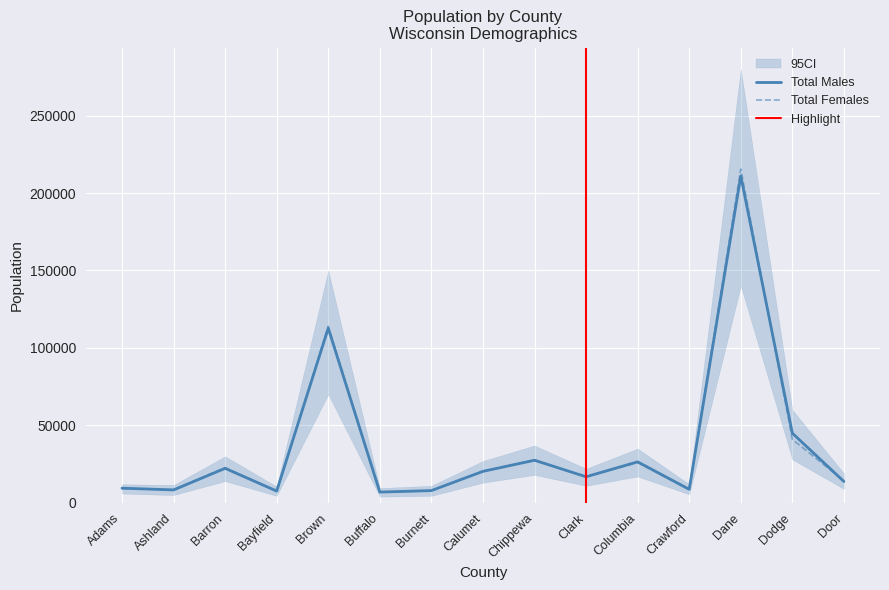

How many distinct data groups are displayed?

2